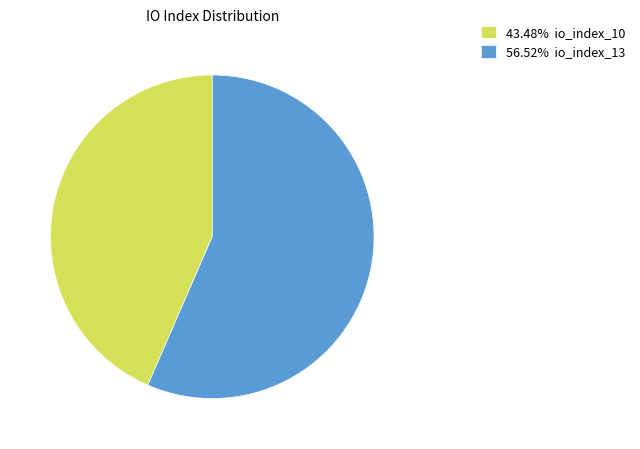

How many segments does this pie chart have?

2